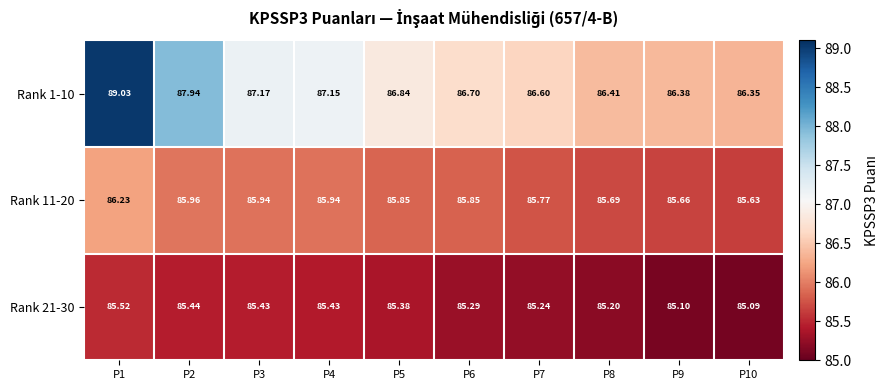

Is the value of Rank 1-10 at P5 greater than the value of Rank 11-20 at P5?

Yes